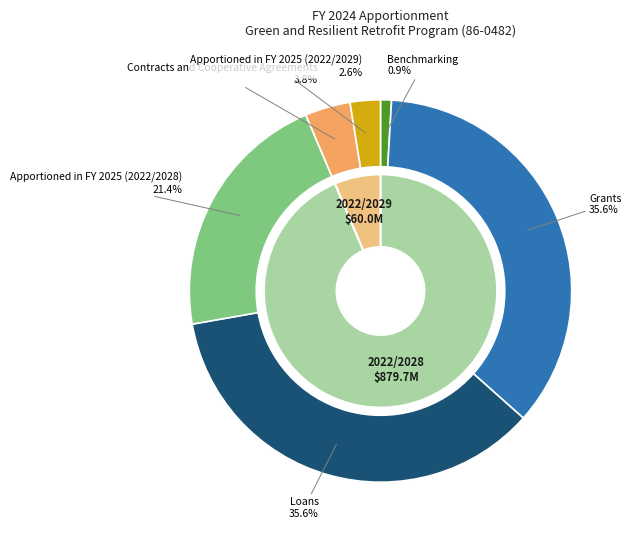

Which category has the smallest portion of the pie?

Benchmarking